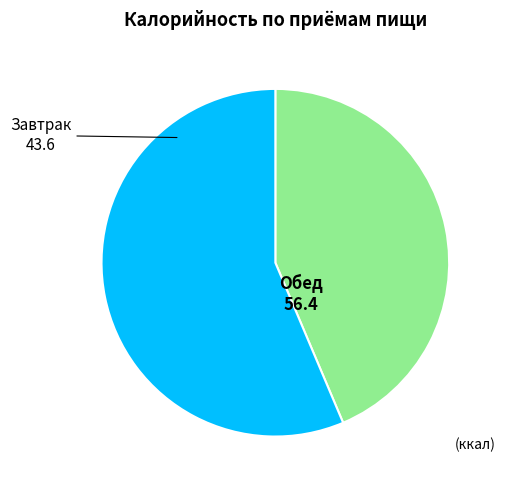

Do Обед and Завтрак together represent more than half of the pie?

Yes